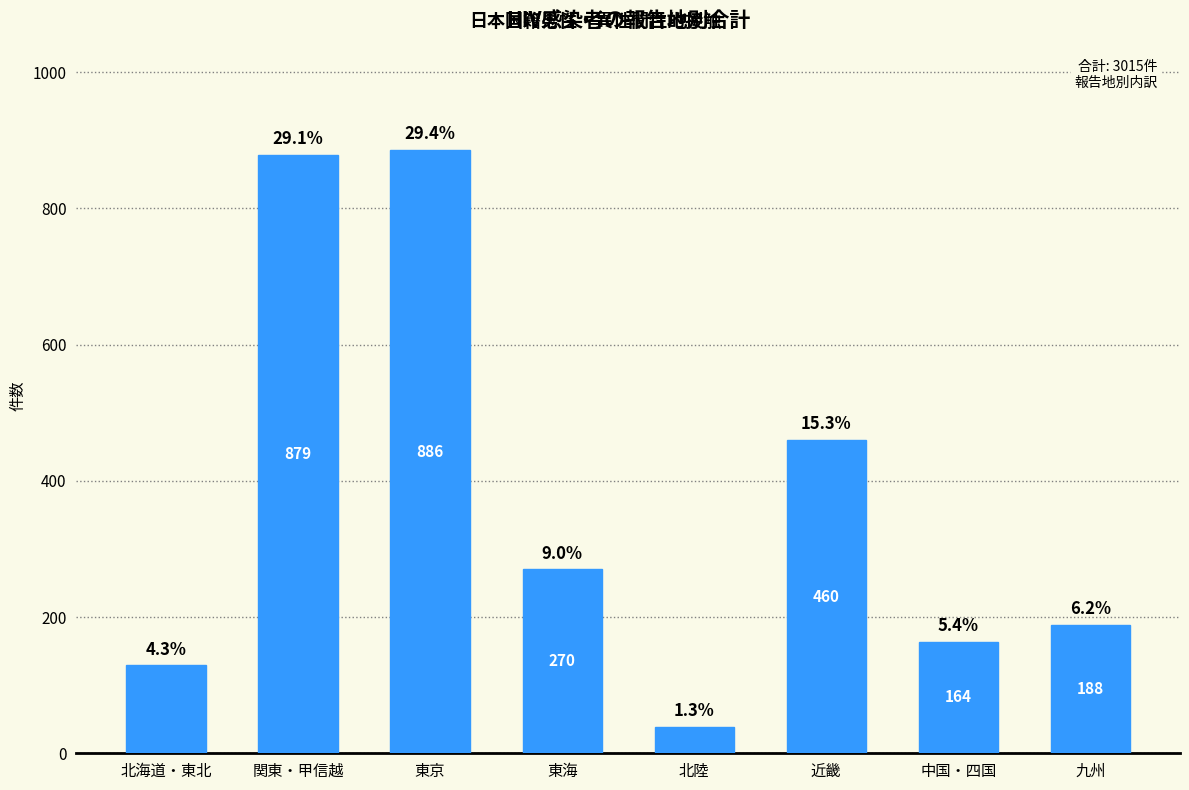

Reading left to right, list all the values displayed in this chart.

北海道・東北=129	関東・甲信越=879	東京=886	東海=270	北陸=39	近畿=460	中国・四国=164	九州=188